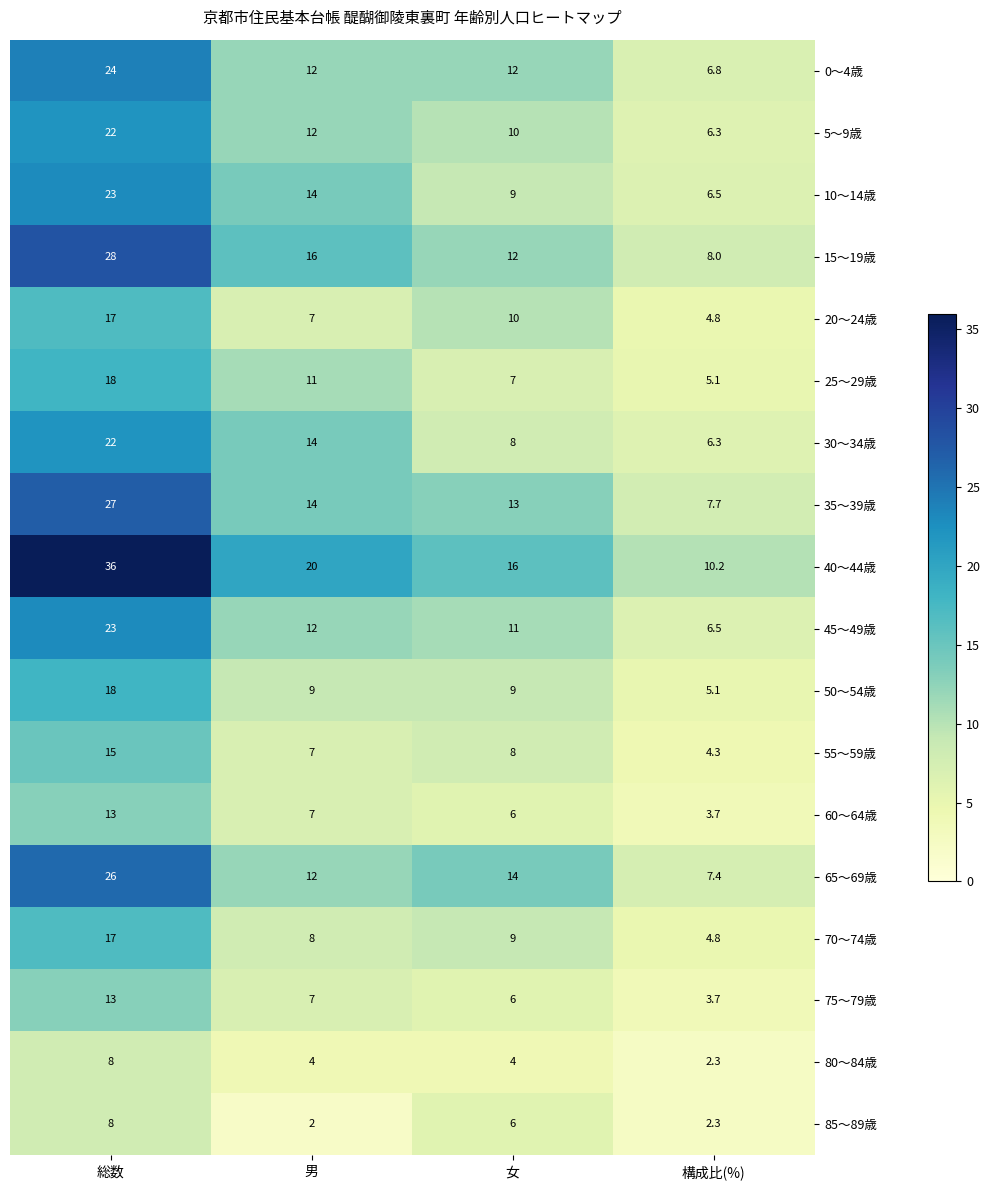

At how many categories does at least one series exceed 11?

3